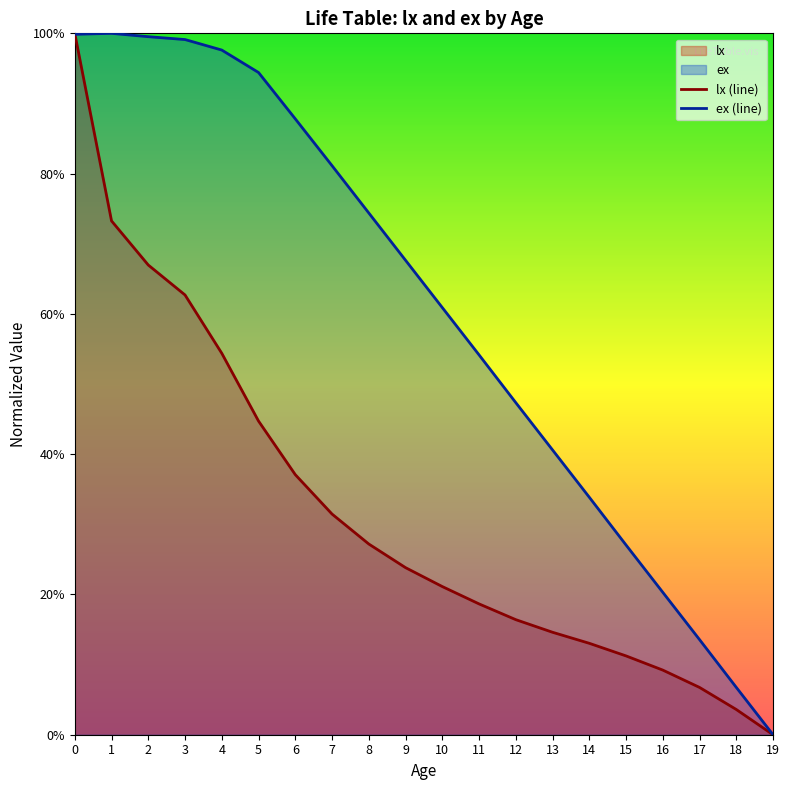

What is the approximate value of lx (line) at 2?

0.7